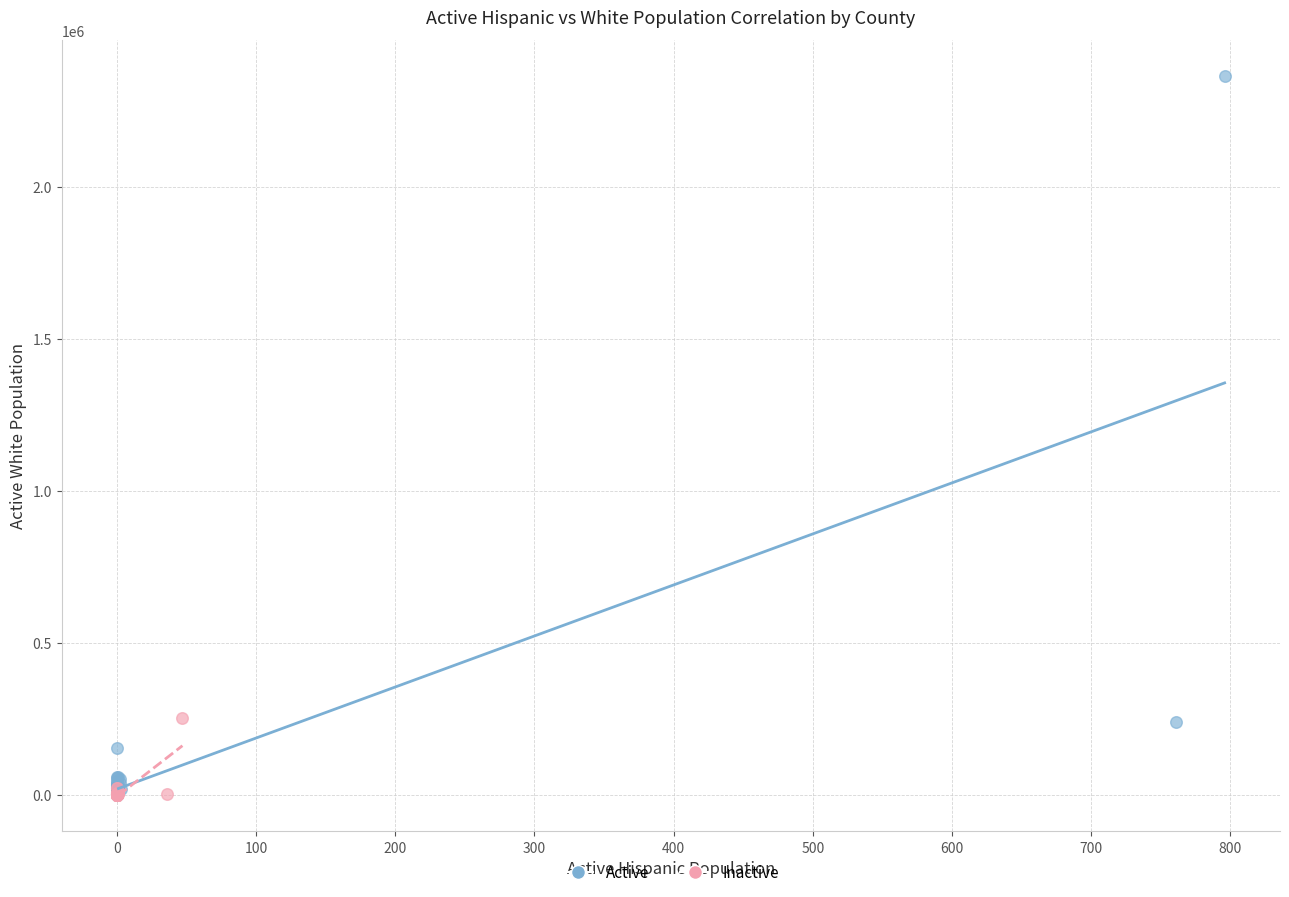

Which series contains the highest Y value?

Active